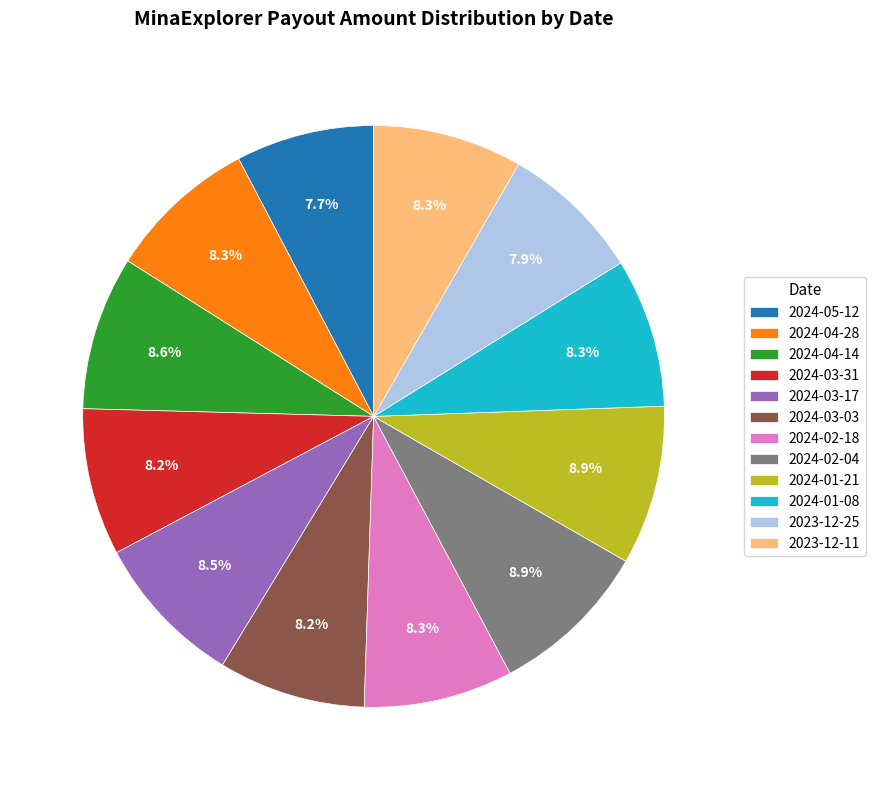

True or false: 2024-01-08 accounts for 8% of the total.

True